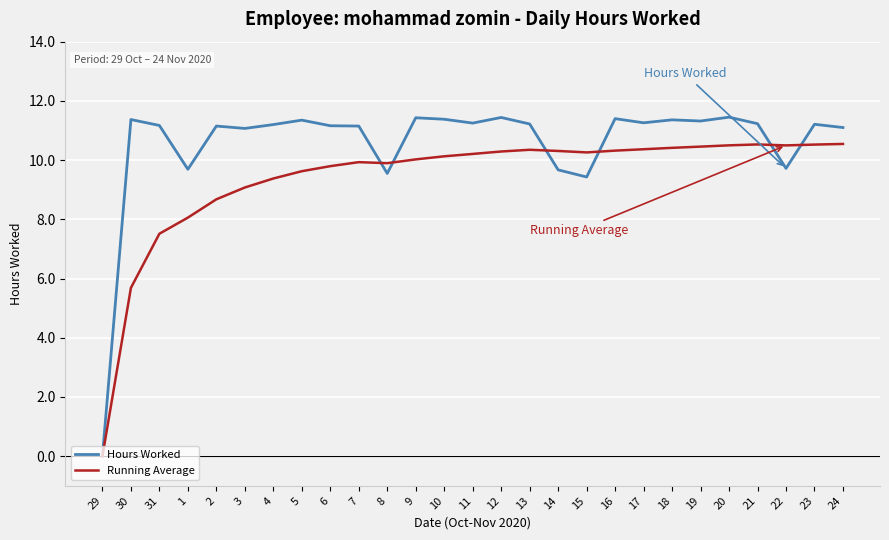

At which label is Running Average closest to 5?

30